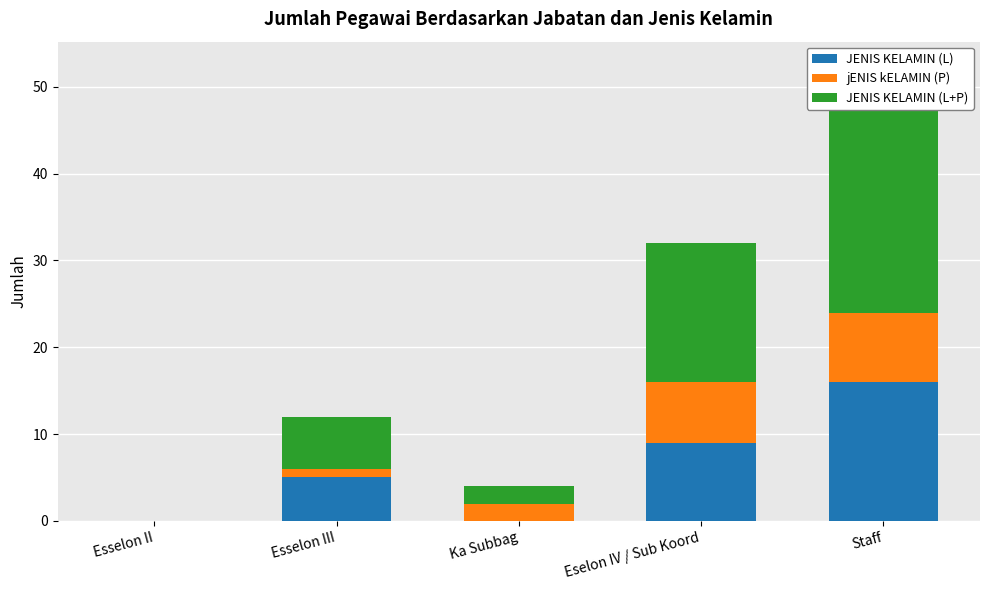

Which series has the largest total across all categories?

JENIS KELAMIN (L+P)